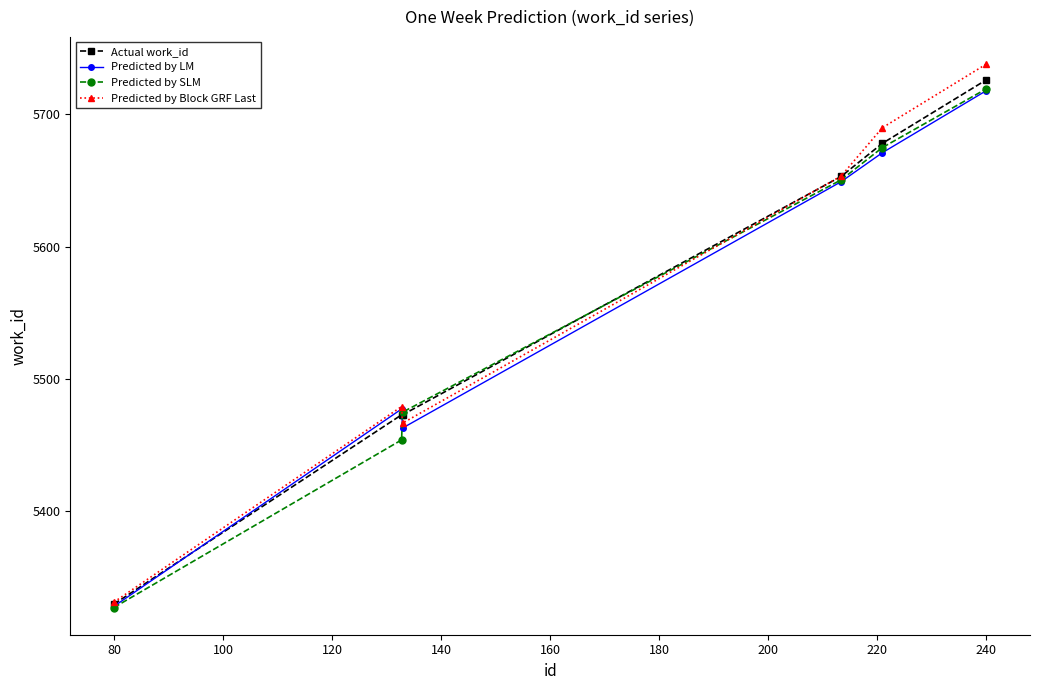

Which series has the largest range (max minus min)?

Predicted by Block GRF Last